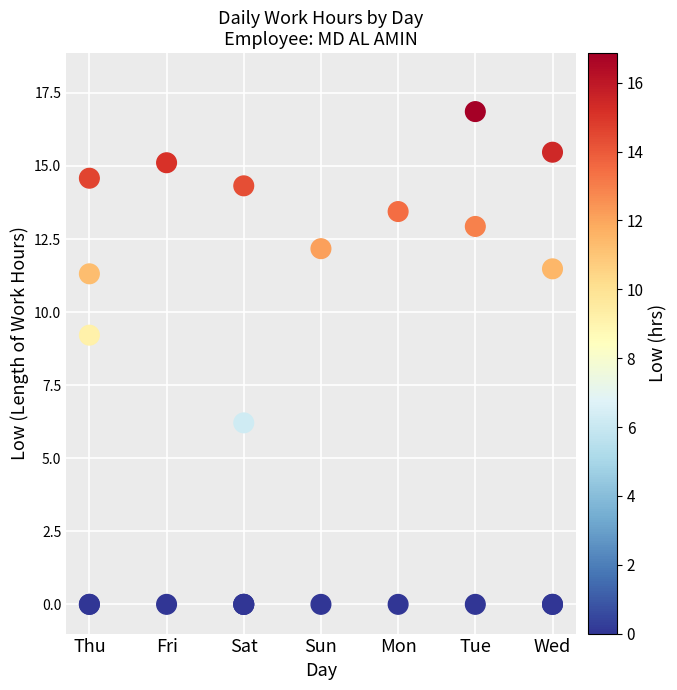

What Y value in the scatter plot is closest to 8?

9.2